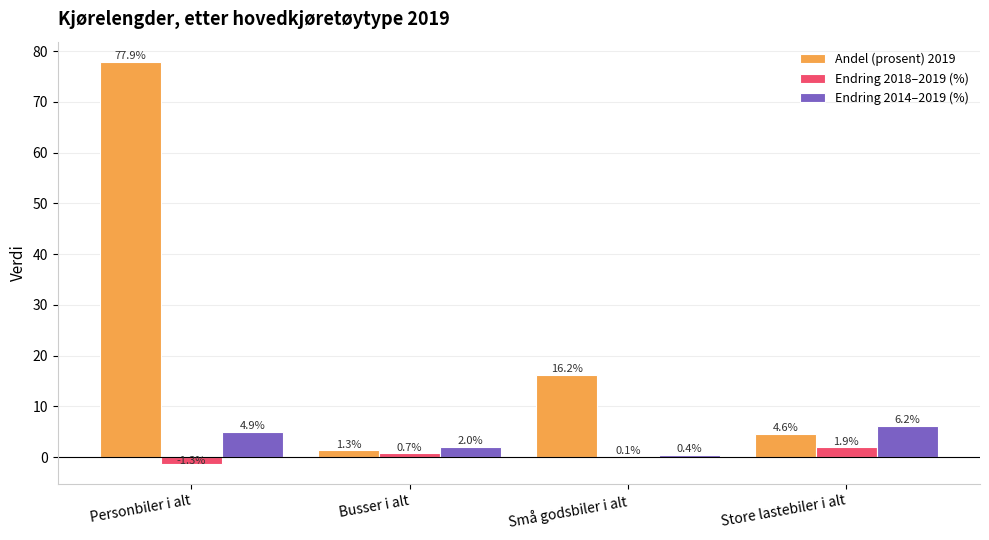

Which series has the largest total across all categories?

Andel (prosent) 2019